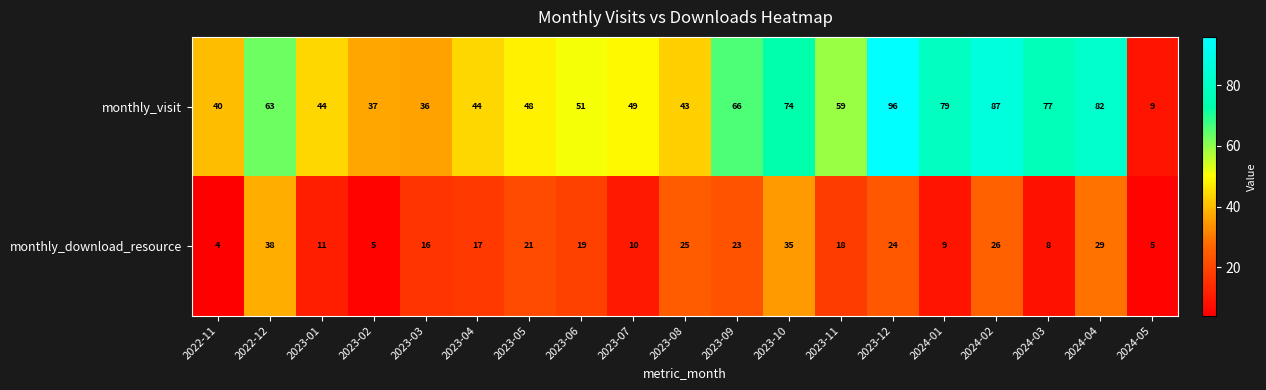

What is the minimum value shown in the chart?

4